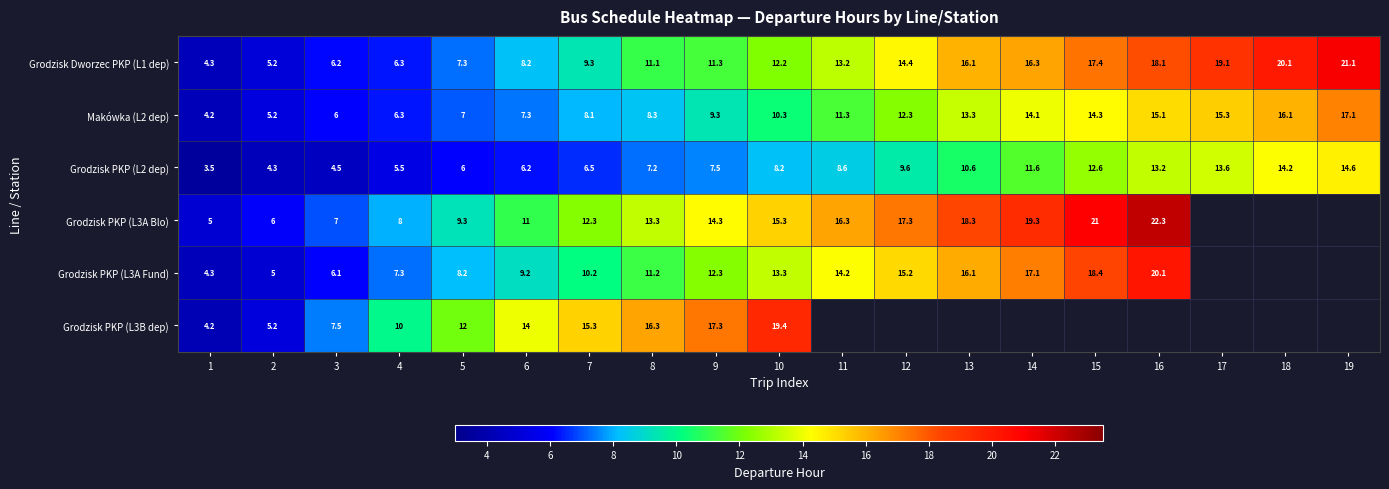

What is the minimum value shown in the chart?

3.5